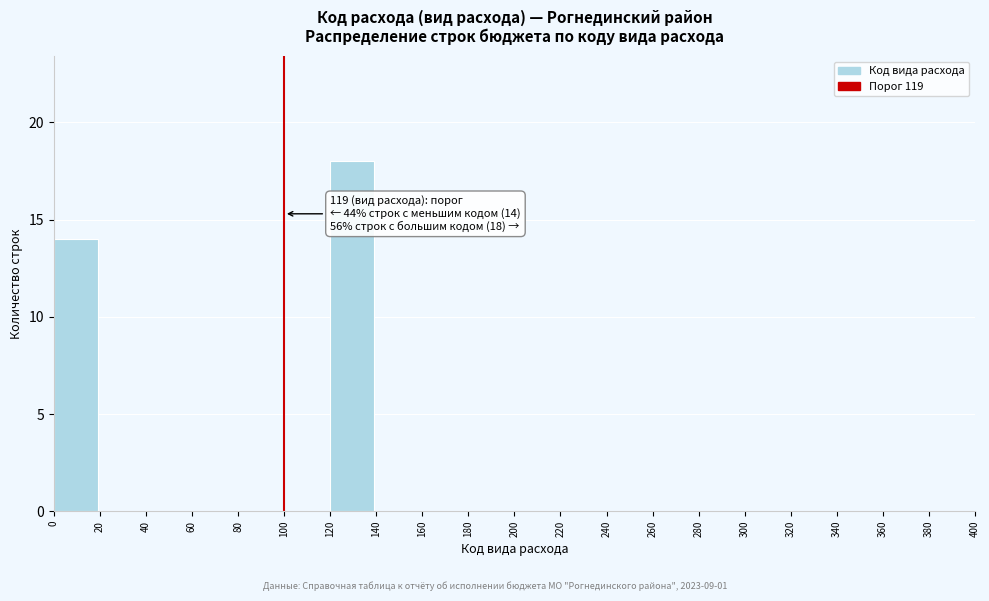

Which range on the x-axis has the tallest bar?

120 to 140